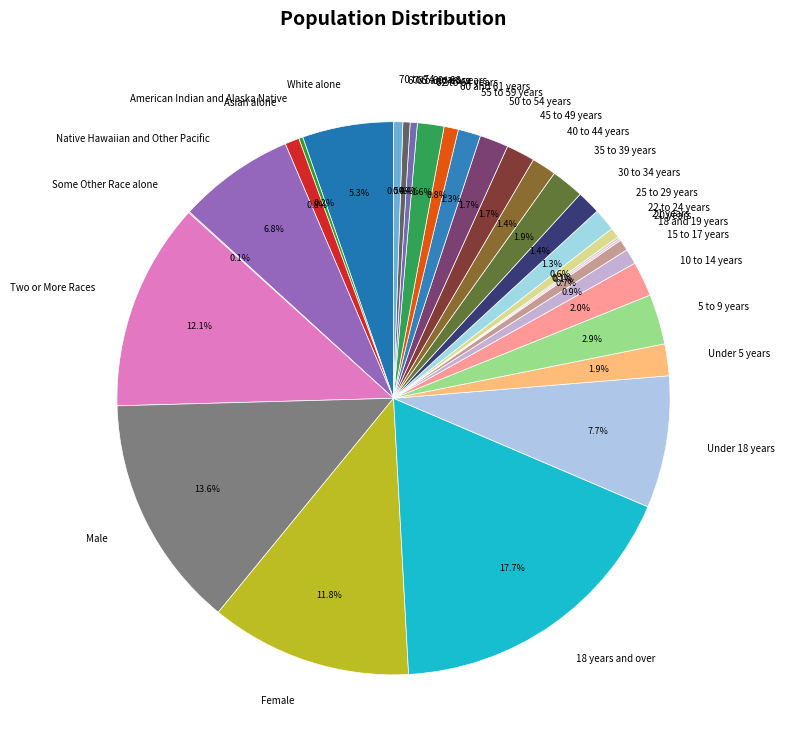

What is the largest slice in the pie chart?

18 years and over